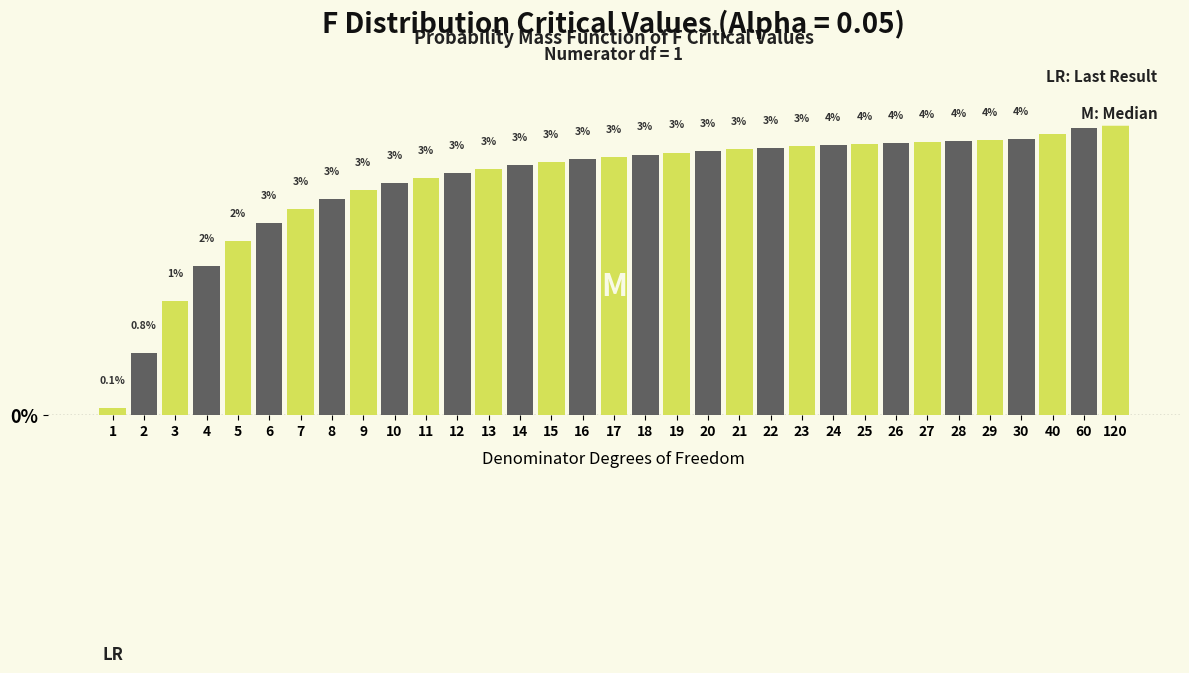

What is the value of the 33rd bar from the left?

3.8